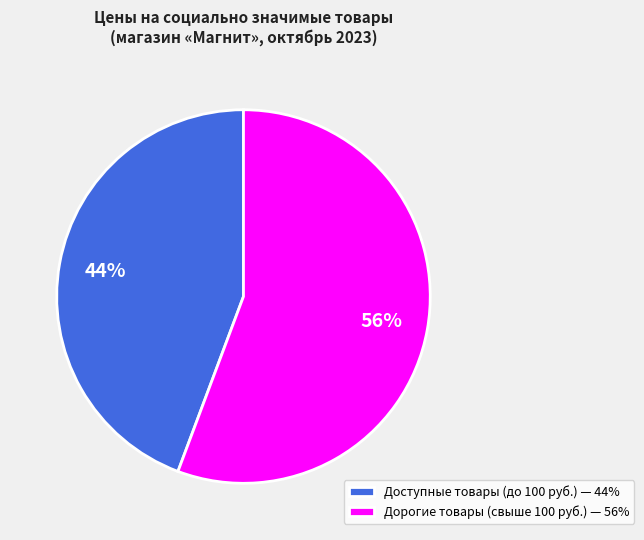

To the nearest percent, what is the combined percentage of Дорогие товары (свыше 100 руб.) — 56% and Доступные товары (до 100 руб.) — 44%?

100%